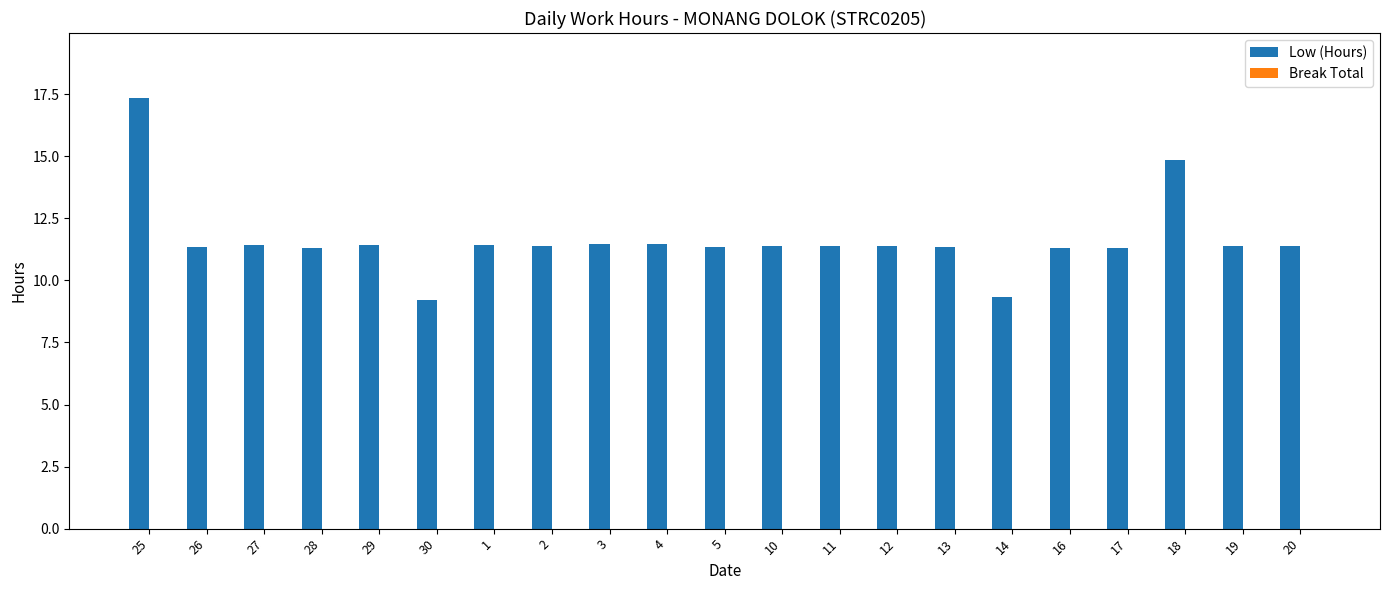

What is the smallest value displayed?

9.2